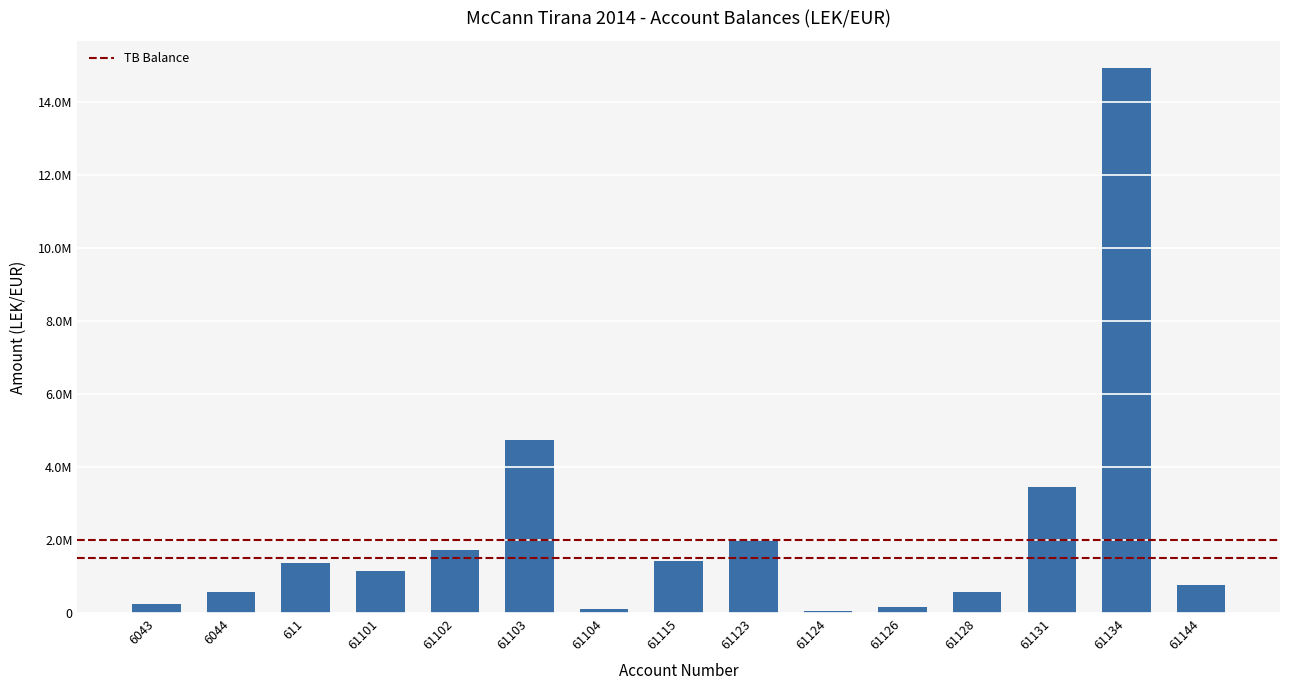

Which has a higher value, 61144 or 61124?

61144